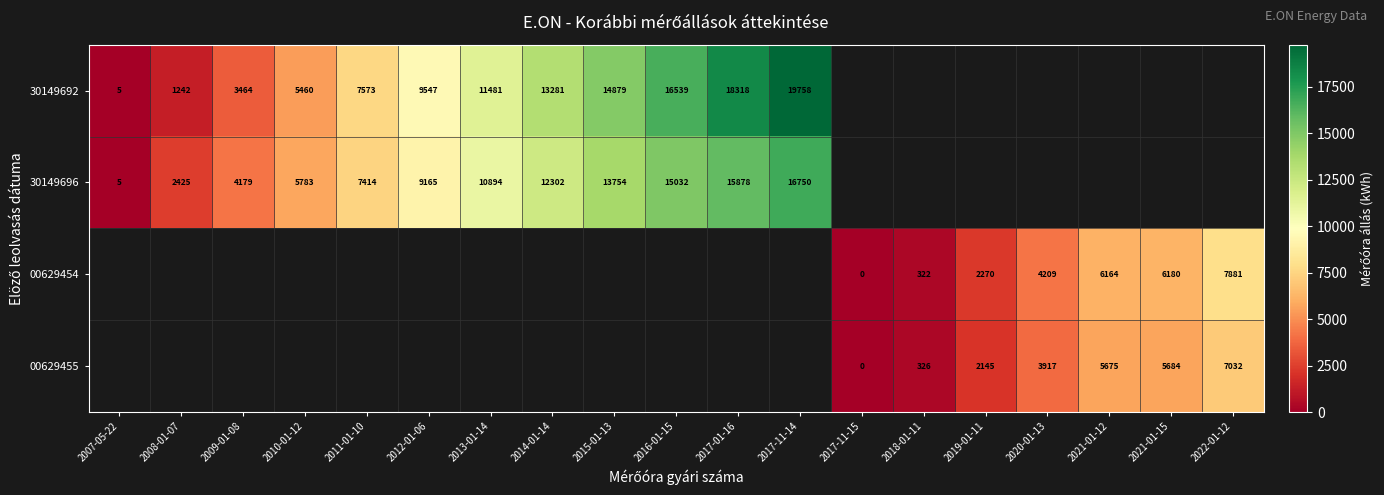

What is the sum of the 30149692 values at 2011-01-10 and 2016-01-15?

24112